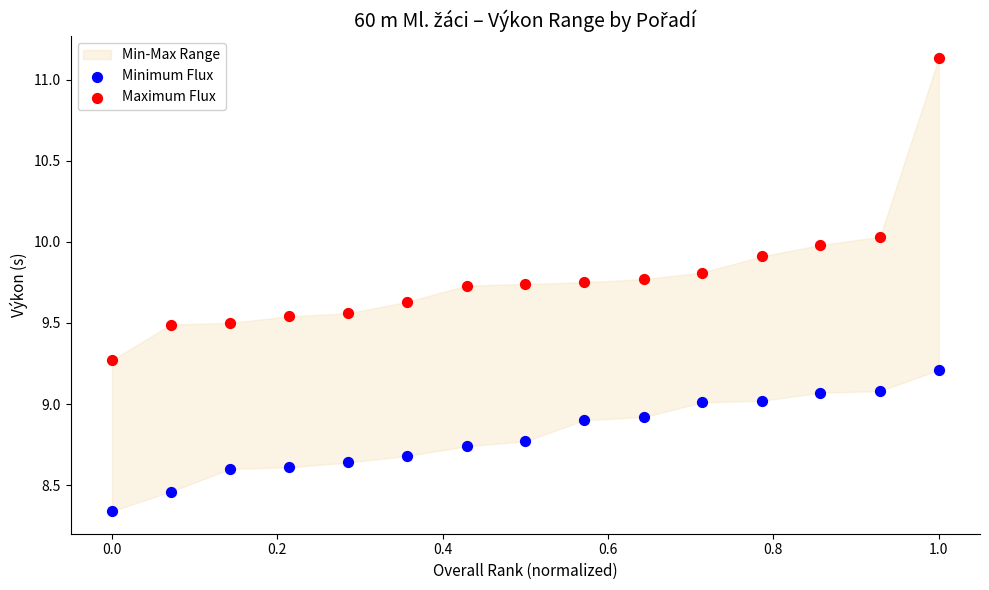

Which series reaches the minimum Y coordinate?

Minimum Flux